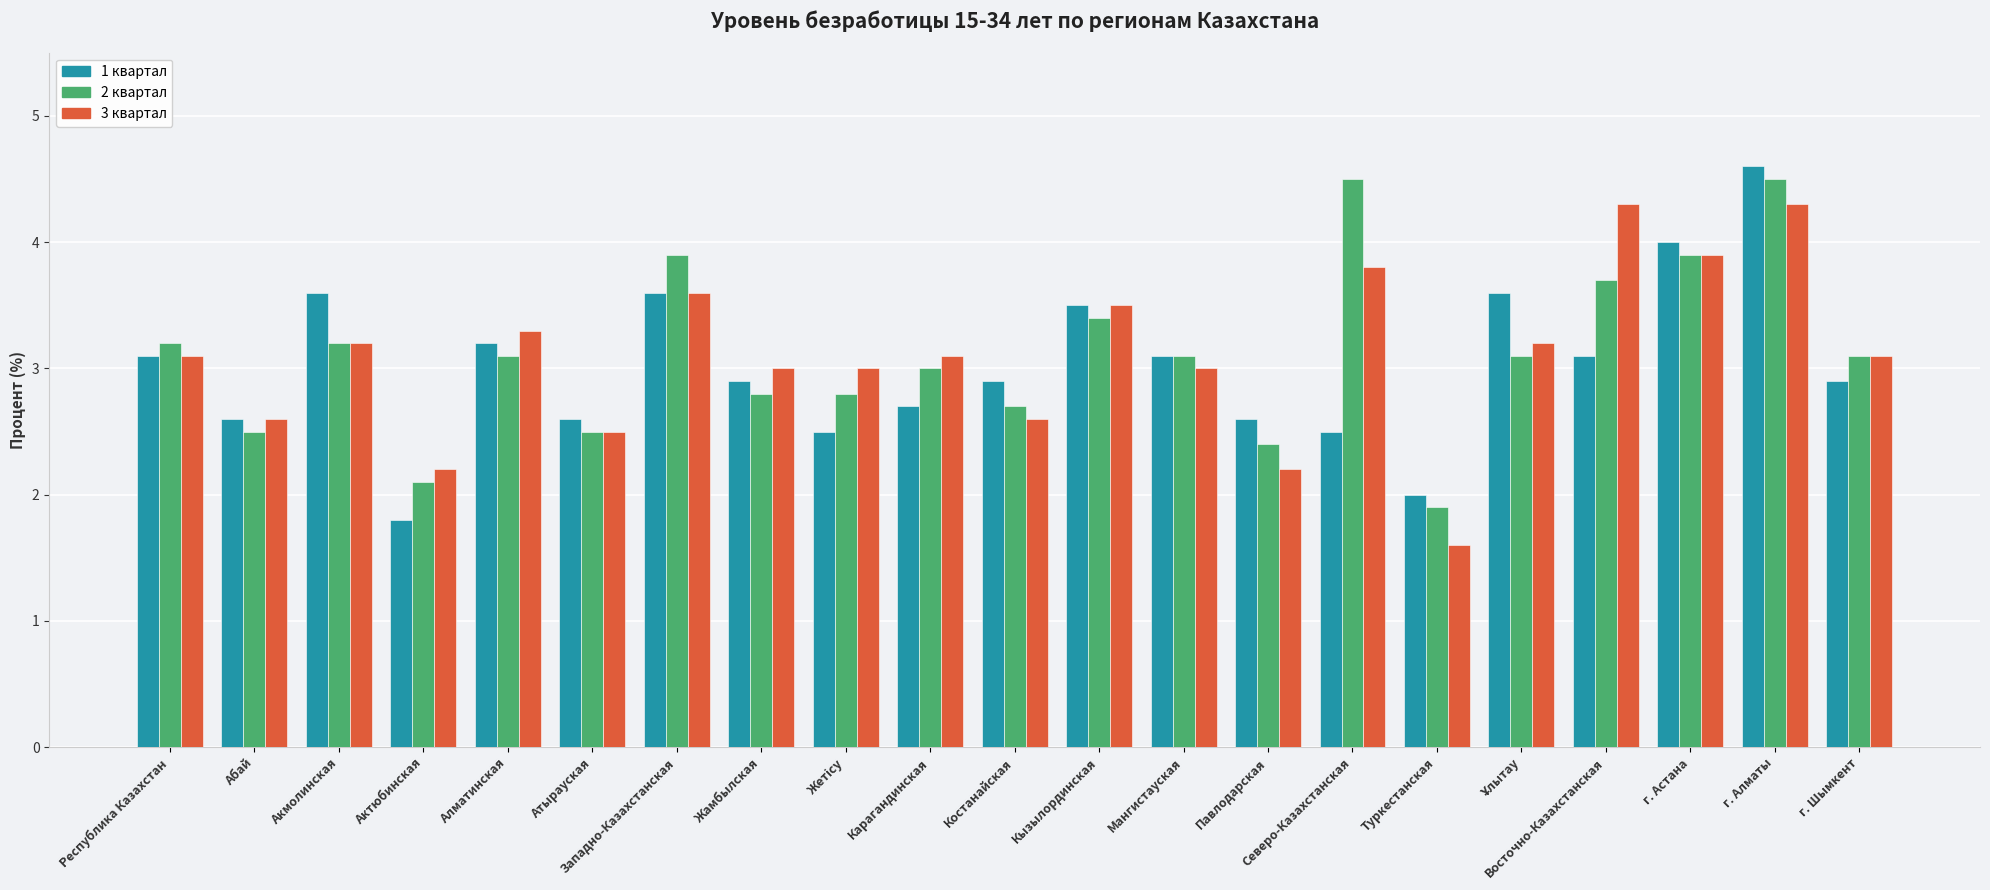

What is the difference between the second highest and second lowest values in the 2 квартал series?

2.4